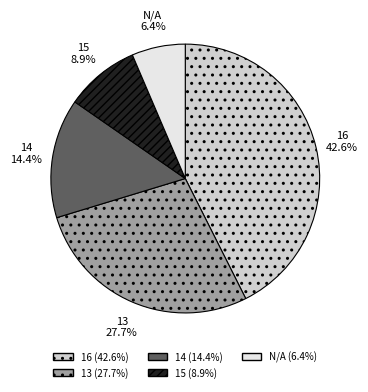

What percentage is the 14 slice, to the nearest percent?

14%